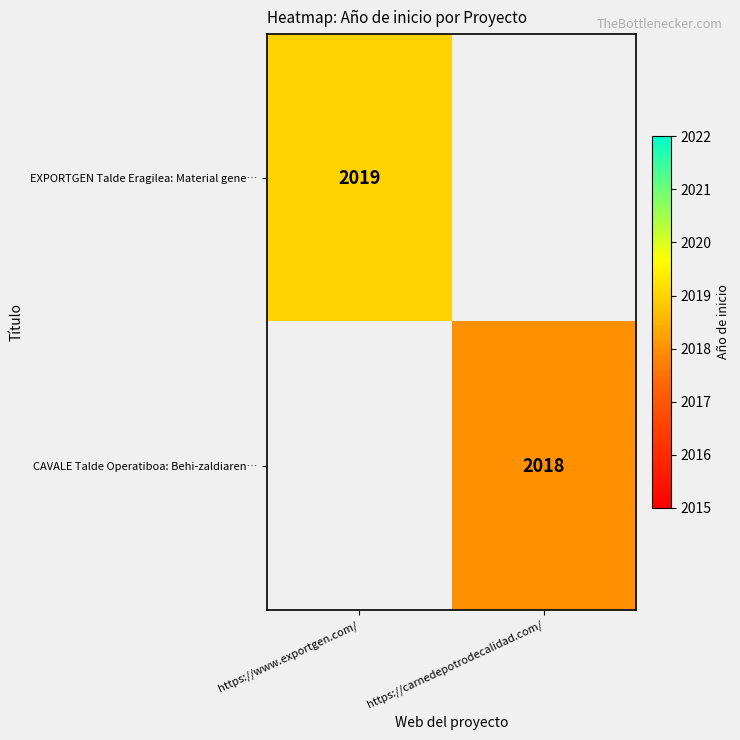

Is the value of CAVALE Talde Operatiboa: Behi-zaldiaren… at https://carnedepotrodecalidad.com/ greater than the value of EXPORTGEN Talde Eragilea: Material gene… at https://www.exportgen.com/?

No